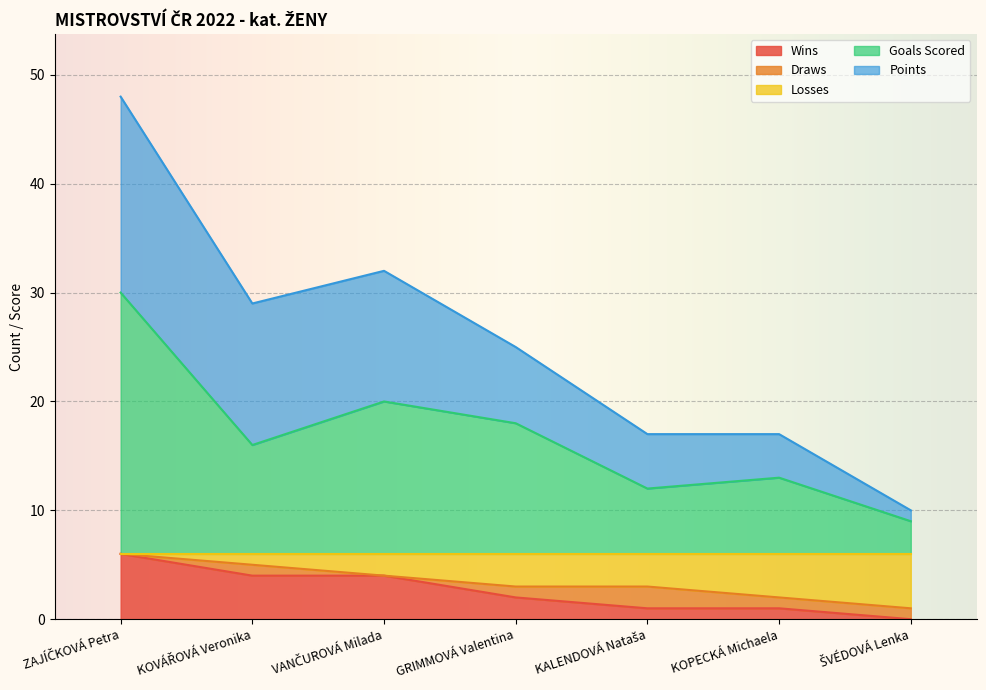

How many lines are shown in the chart?

5